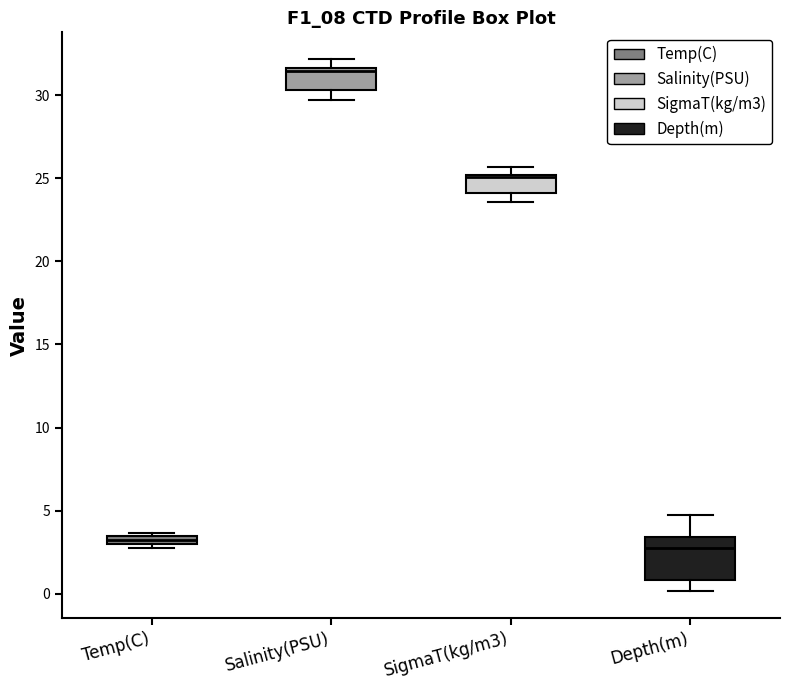

Which box has the lowest median line?

Depth(m)